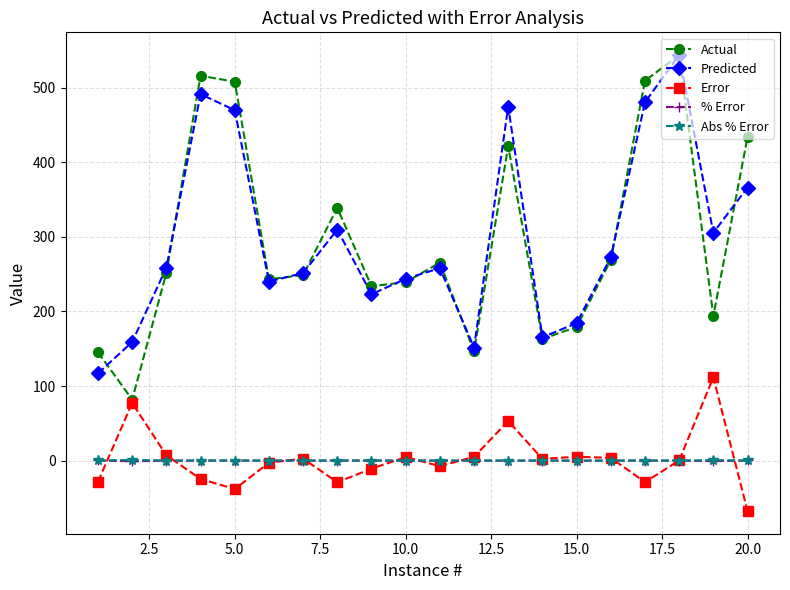

True or false: Predicted has more than 1 interior local peaks.

True